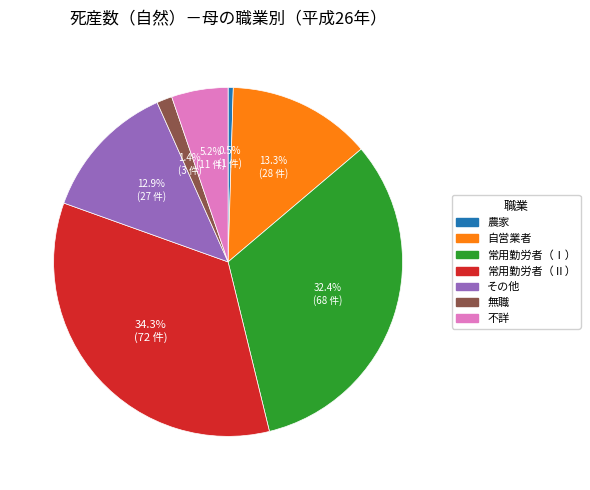

To the nearest percent, what is the average slice percentage?

14%